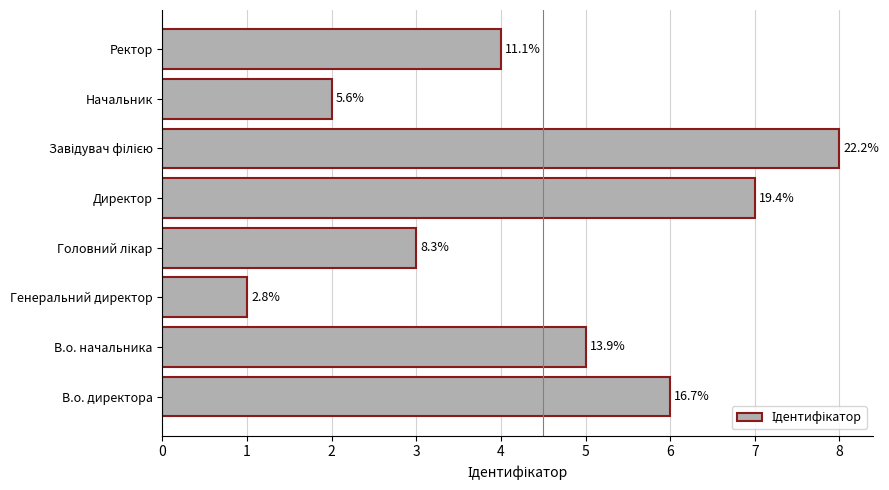

Are the bars horizontal?

Yes